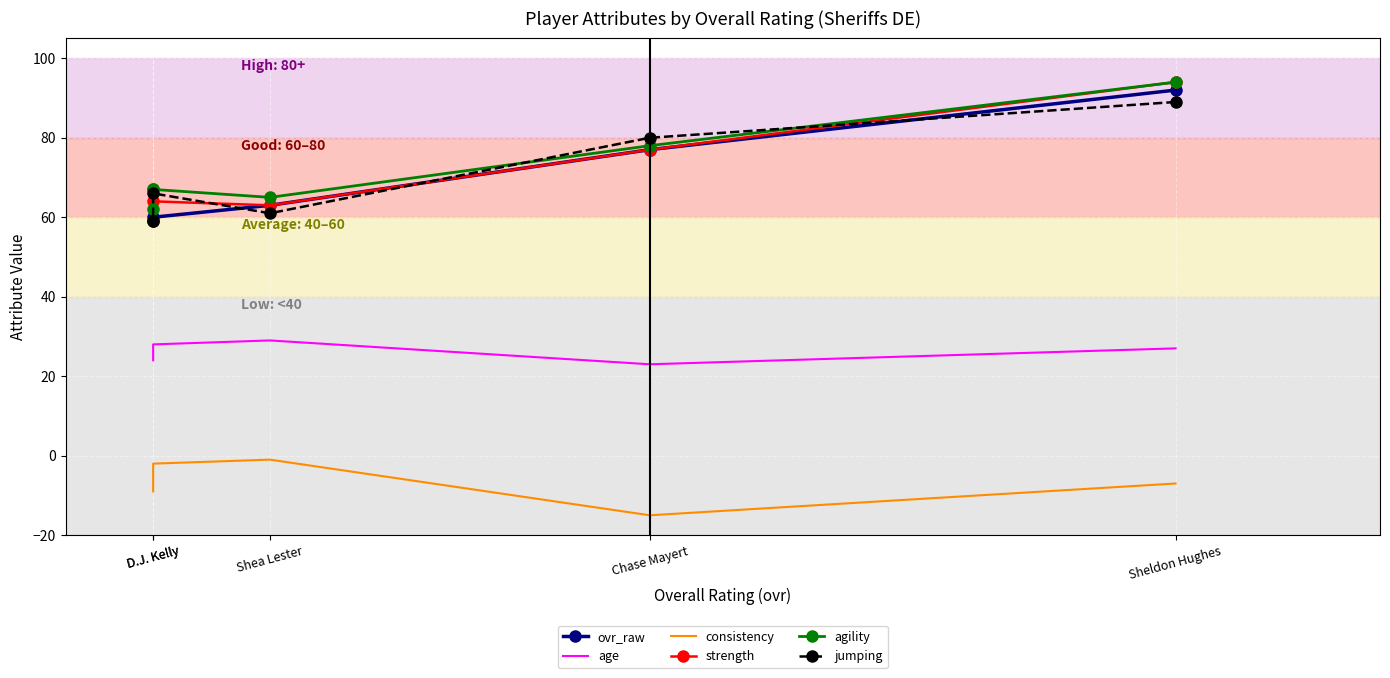

What is the lowest value of the jumping series?

59